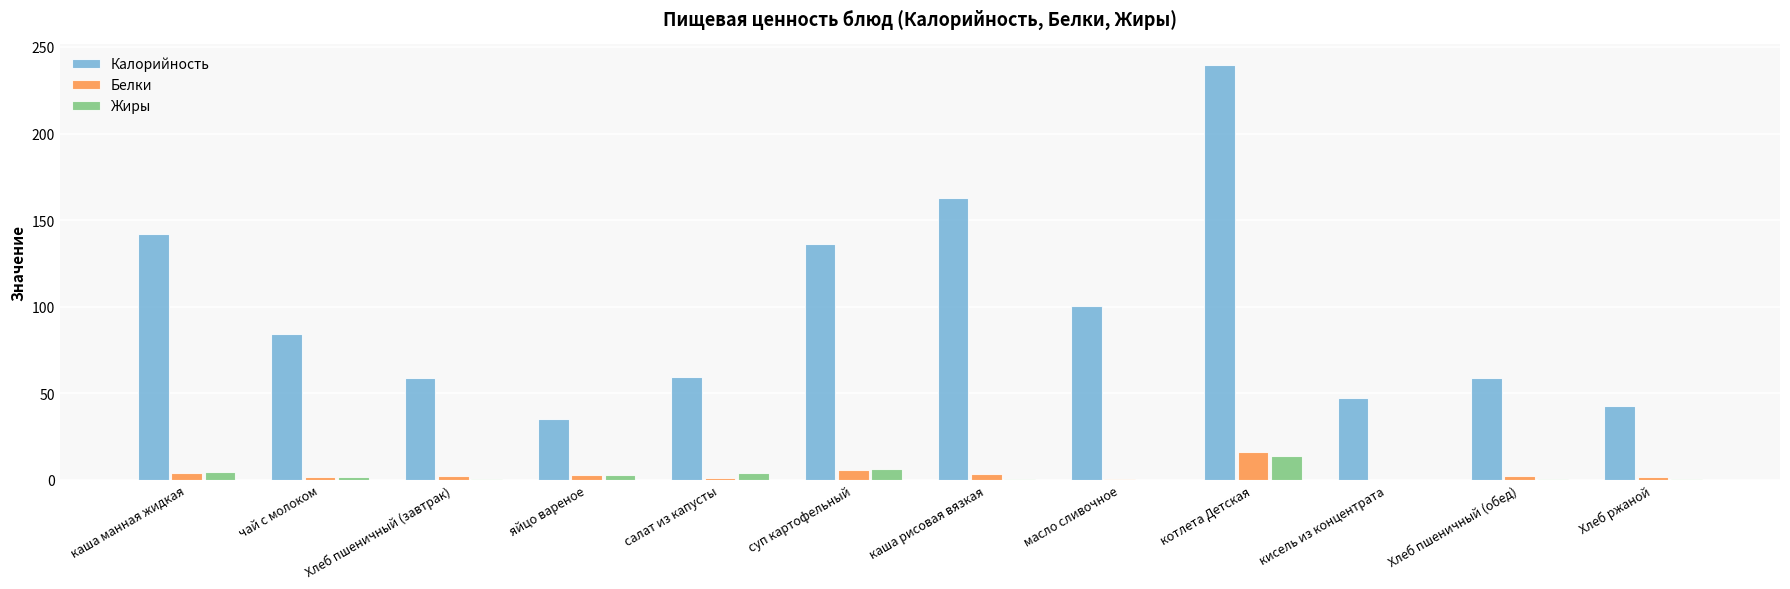

What is the greatest value displayed?

239.5